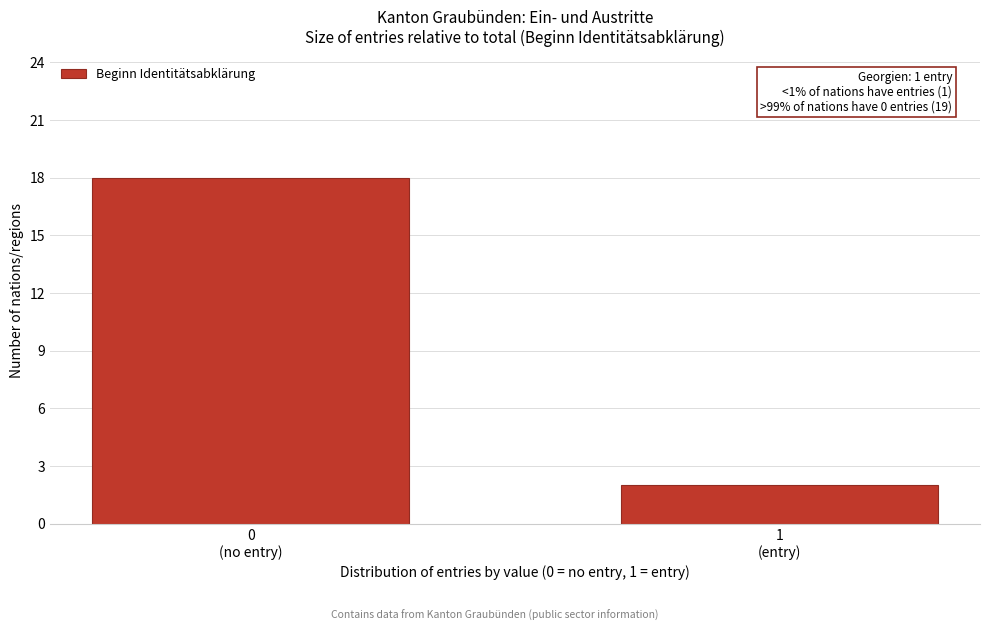

Reading right to left, what are all the values shown in this chart?

2	18